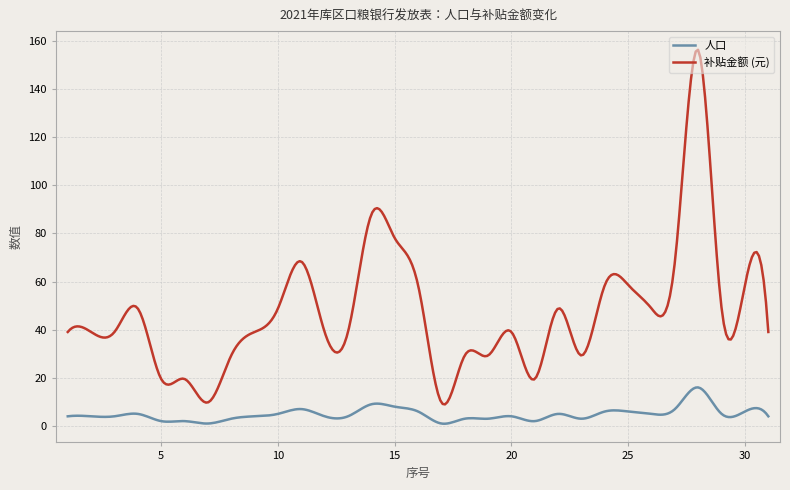

Which series has the widest spread of values?

补贴金额 (元)